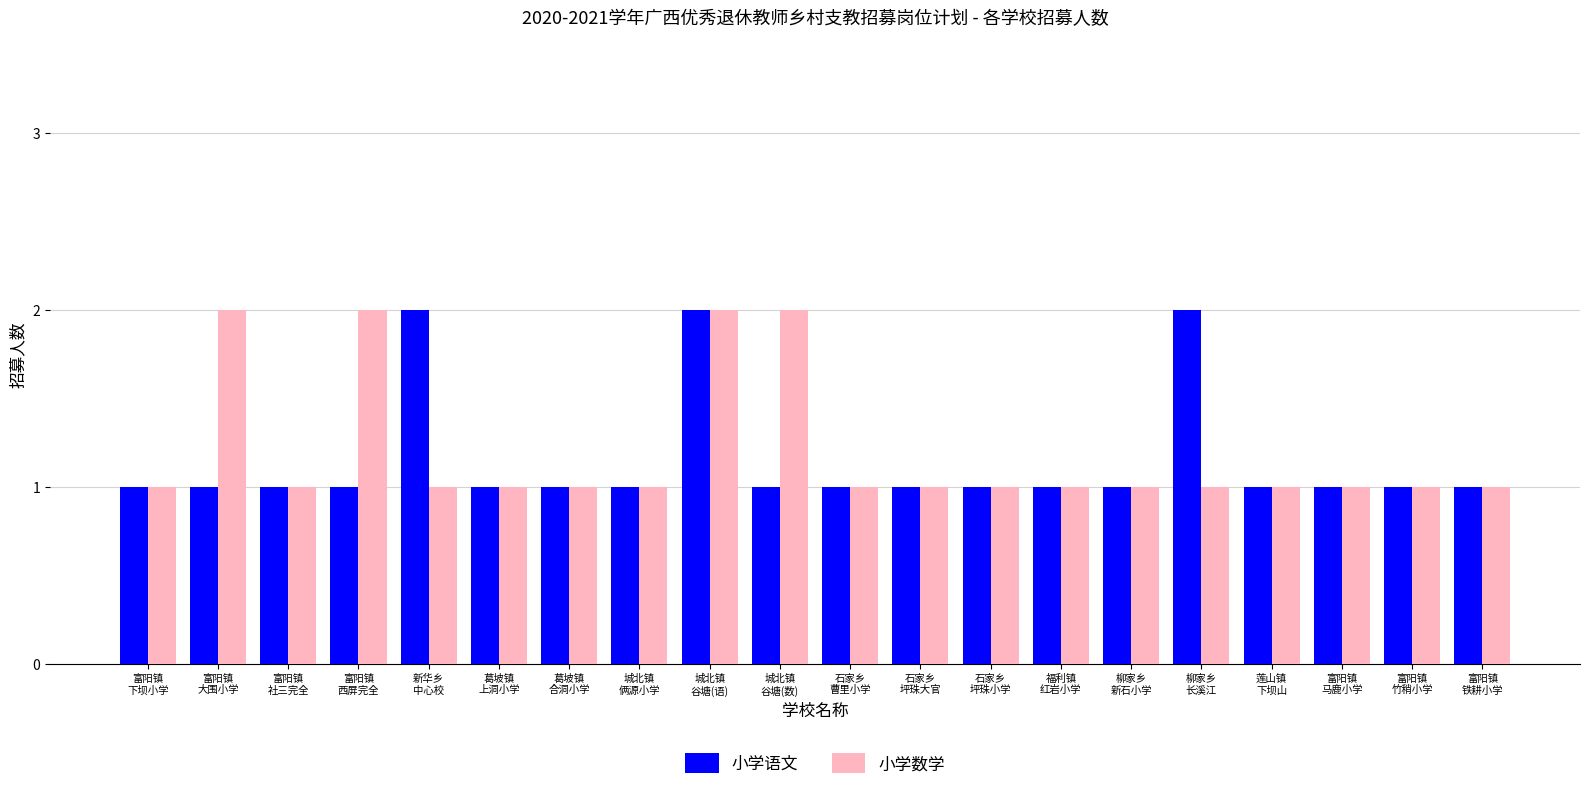

What is the value of the 小学语文 bar at the 20th from the left?

1